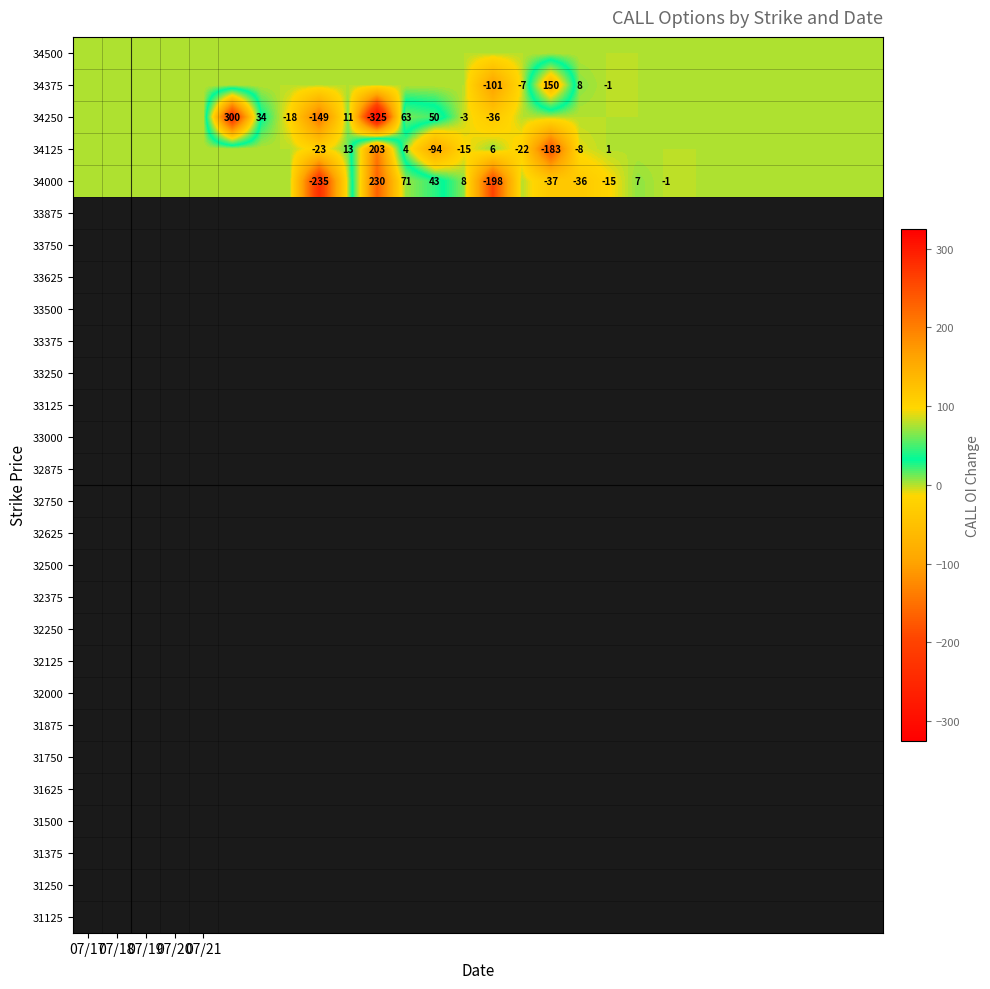

How many data points does each series have?

28